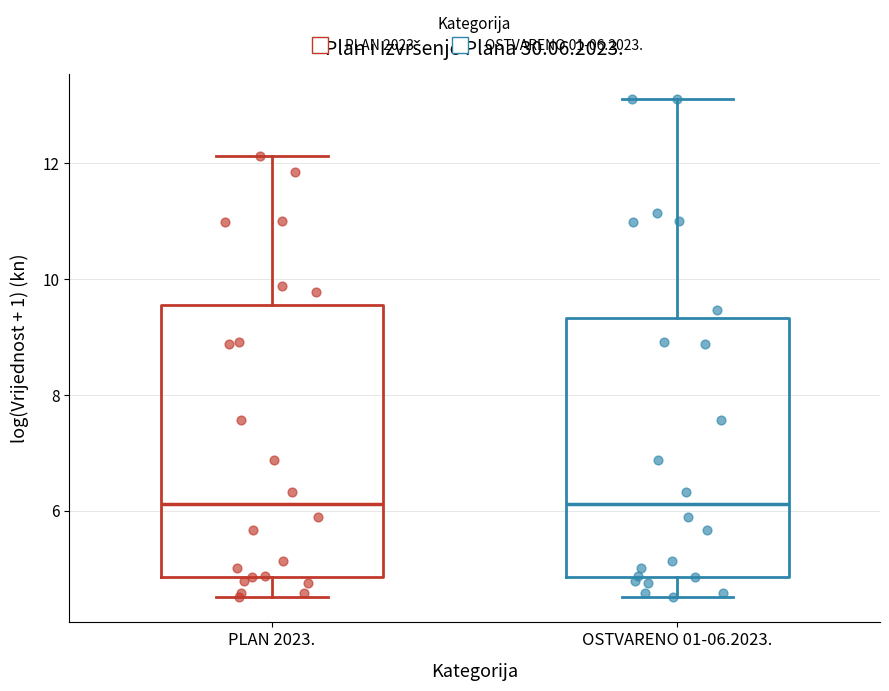

Reading left to right, transcribe this box plot: for each box, give where its median line is, the range the box spans, and where its two whiskers end, as read against the y-axis. The values are not printed on the chart, so give them approximately, as read against the axis.

PLAN 2023.: median 6.2, box 4.8 to 9.6, whiskers 4.6 to 12.2
OSTVARENO 01-06.2023.: median 6.2, box 4.8 to 9.4, whiskers 4.6 to 13.2